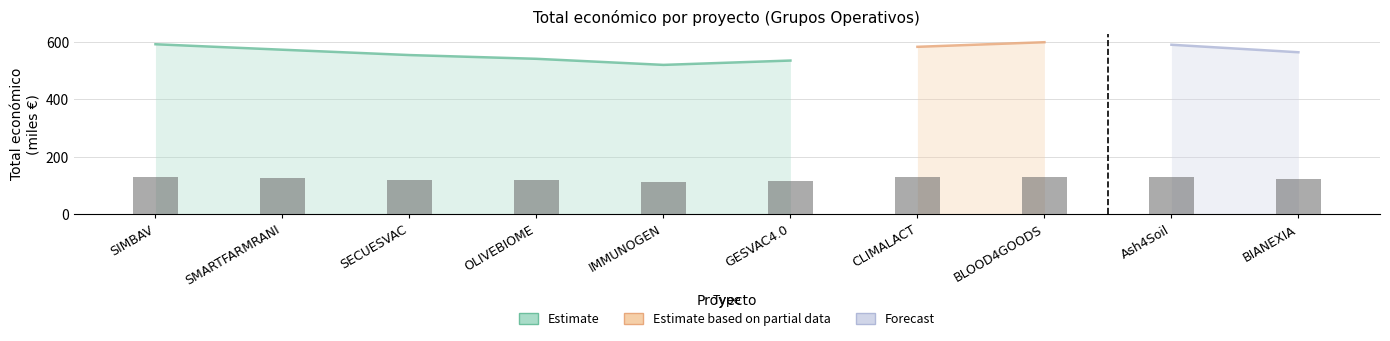

Does the chart contain stacked bars?

No